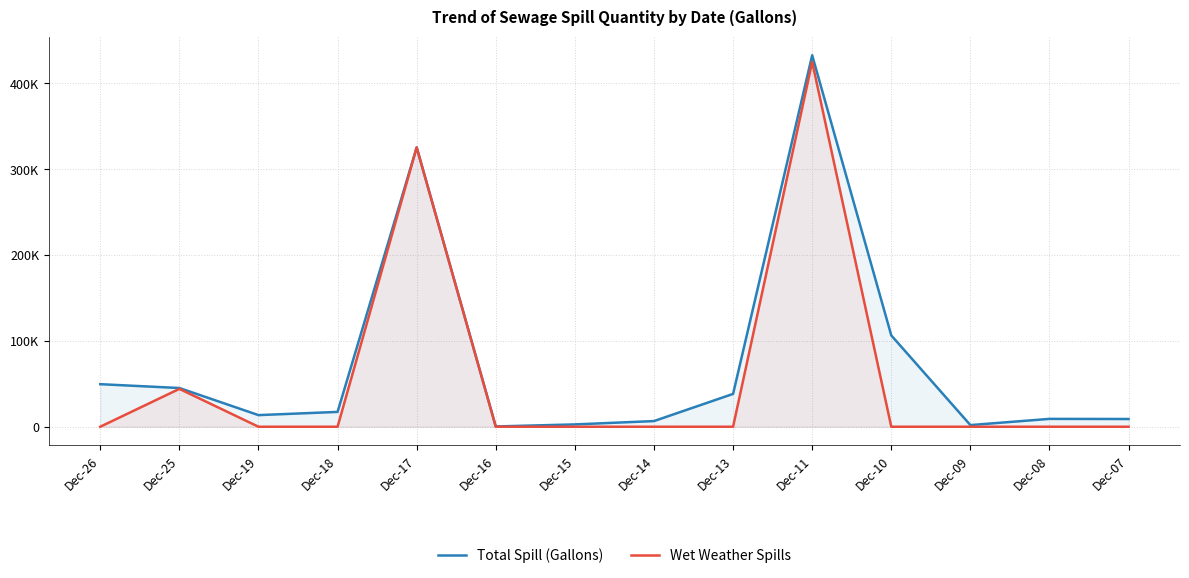

Where does the Total Spill (Gallons) series first go above 17274?

Dec-26